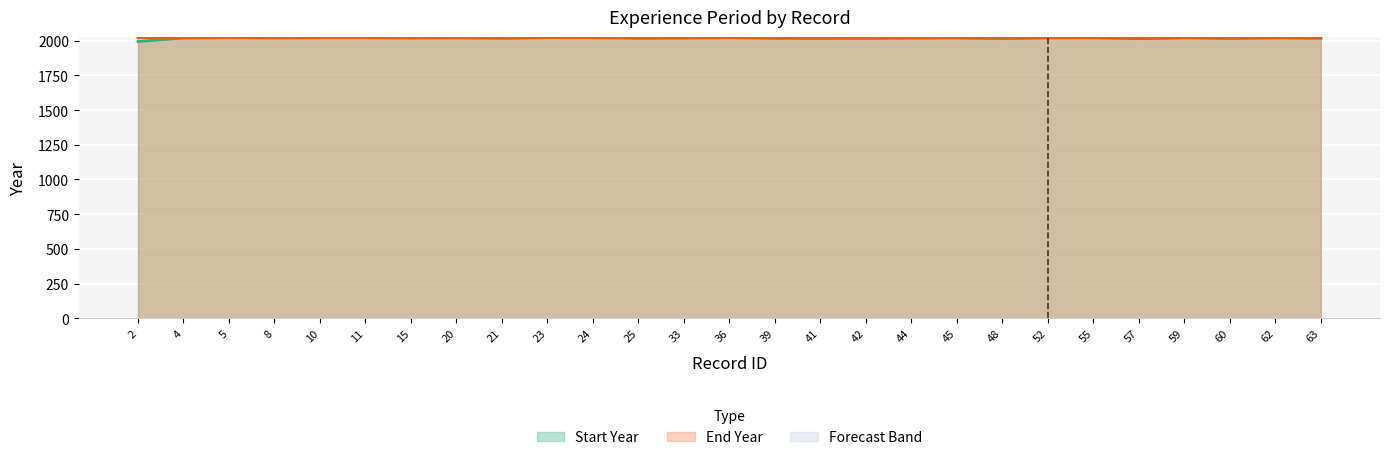

True or false: End Year and Start Year cross at least once.

False